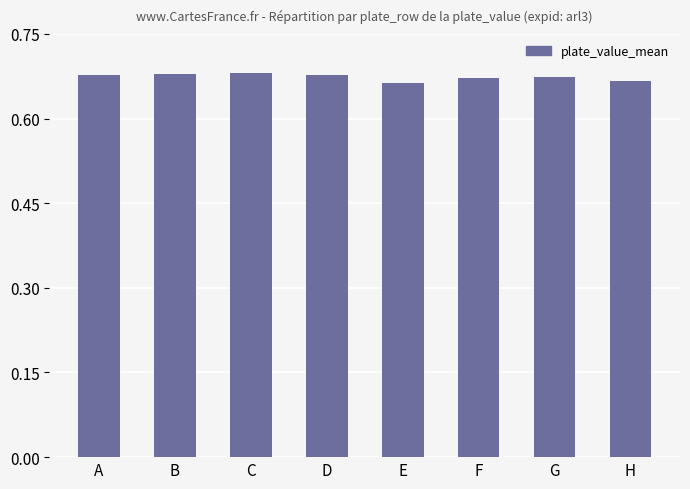

How many values are between 0 and 1?

8